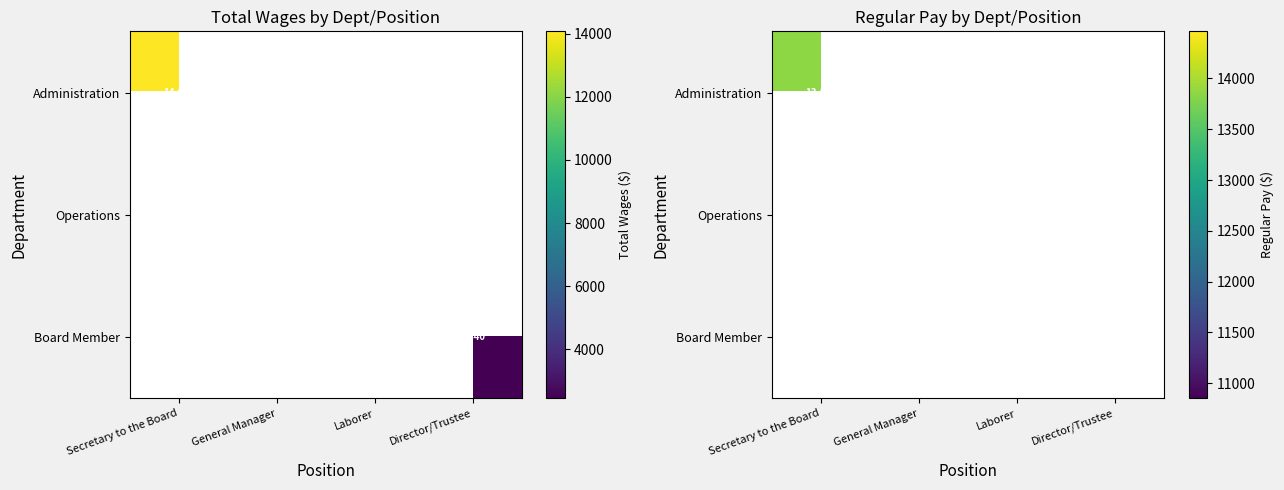

Rank the series by their average value, from highest to lowest.

Administration, Operations, Board Member